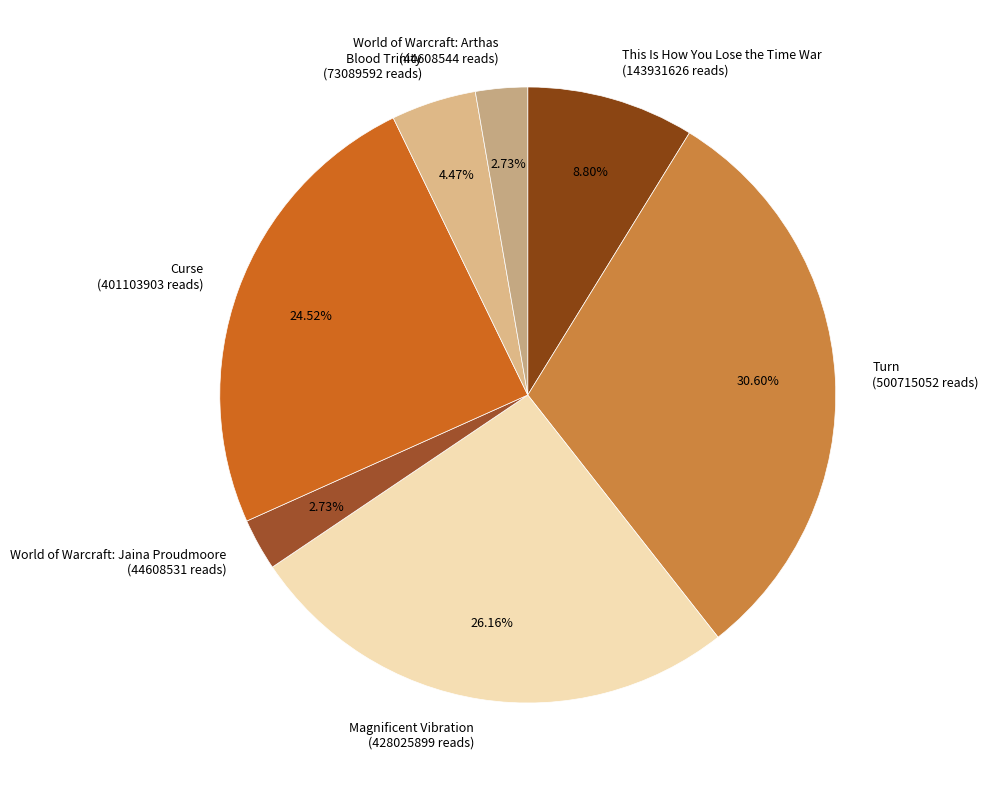

What is the ratio of the value at Blood Trinity to the value at This Is How You Lose the Time War?

0.5